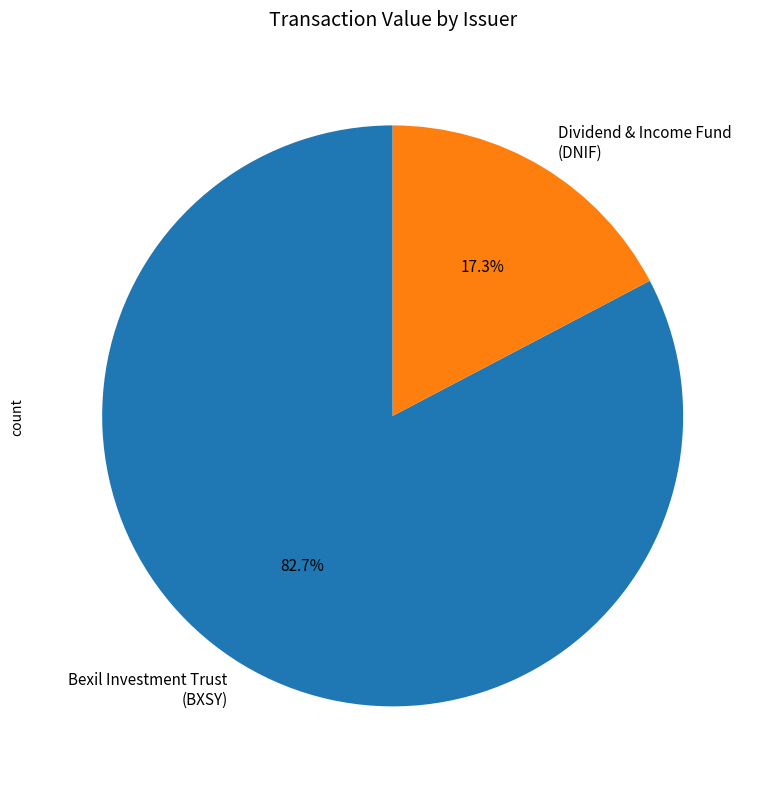

Combined, do Dividend & Income Fund (DNIF) and Bexil Investment Trust (BXSY) account for over 50%?

Yes